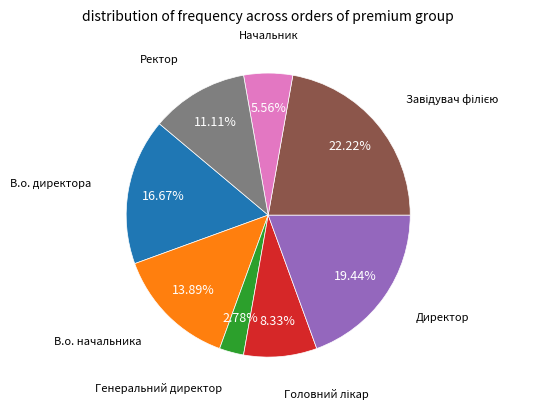

What is the smallest slice in the pie chart?

Генеральний директор